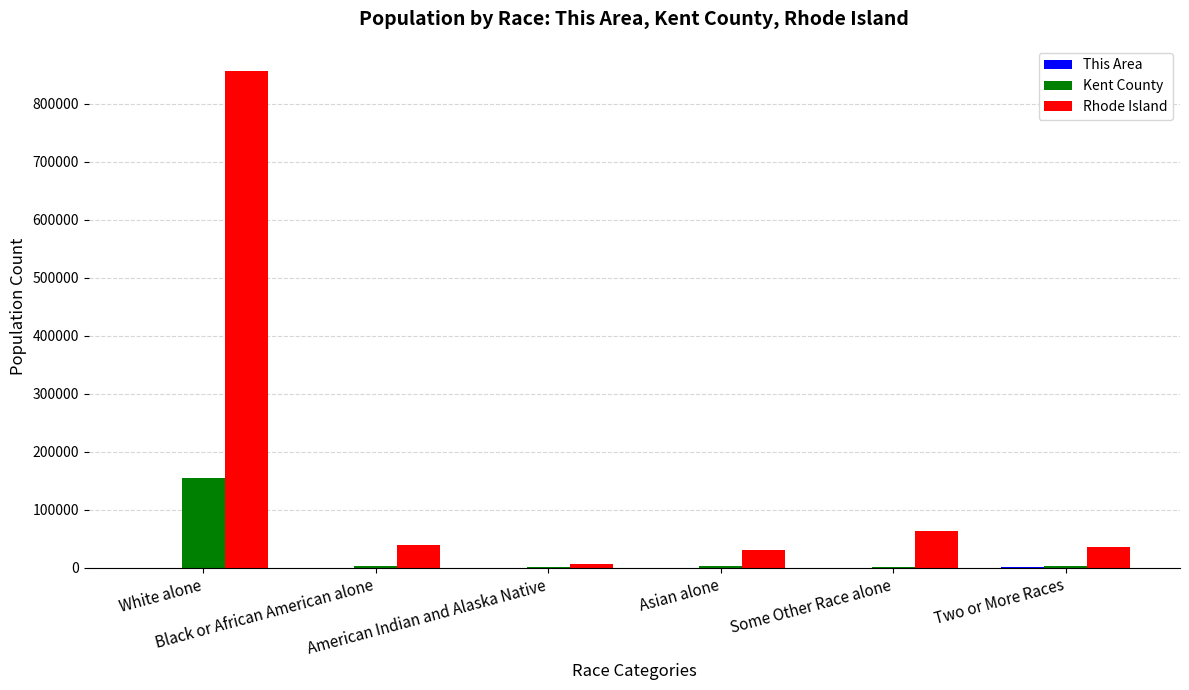

Which series has the widest spread of values?

Rhode Island